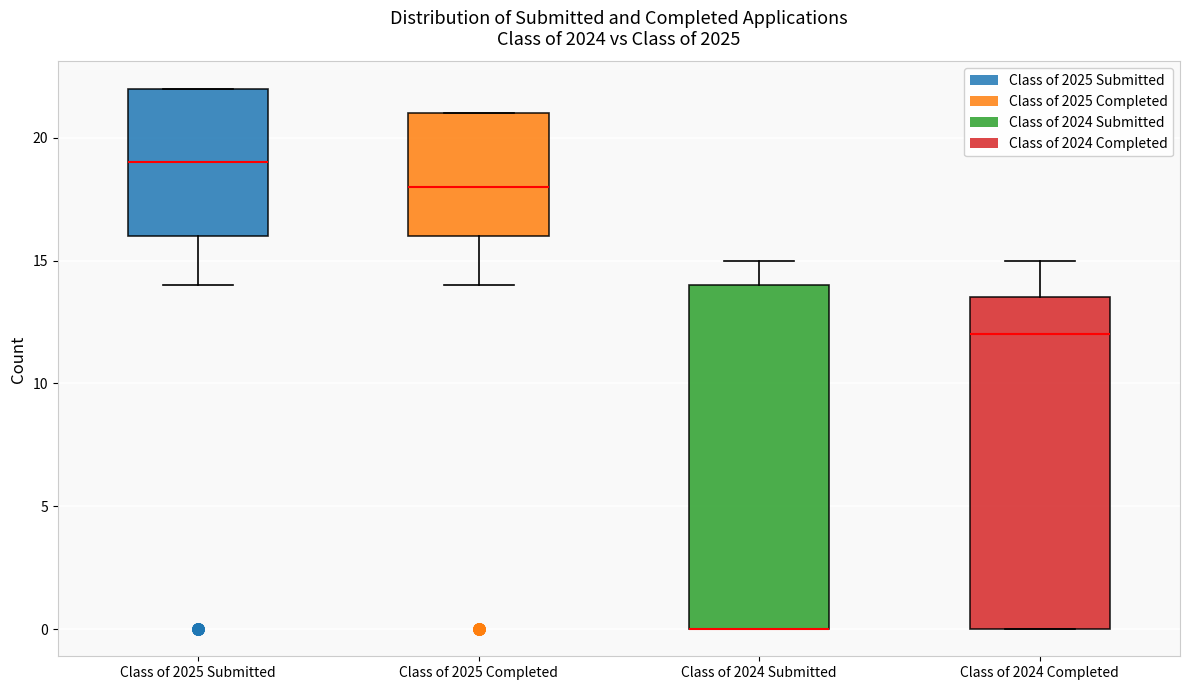

Reading left to right, transcribe this box plot: for each box, give where its median line is, the range the box spans, and where its two whiskers end, as read against the y-axis. The values are not printed on the chart, so give them approximately, as read against the axis.

Class of 2025 Submitted: median 19.0, box 16.0 to 22.0, whiskers 14.0 to 22.0
Class of 2025 Completed: median 18.0, box 16.0 to 21.0, whiskers 14.0 to 21.0
Class of 2024 Submitted: median 0.0 (drawn on the box's lower edge), box 0.0 to 14.0, whiskers 0.0 to 15.0
Class of 2024 Completed: median 12.0, box 0.0 to 13.5, whiskers 0.0 to 15.0